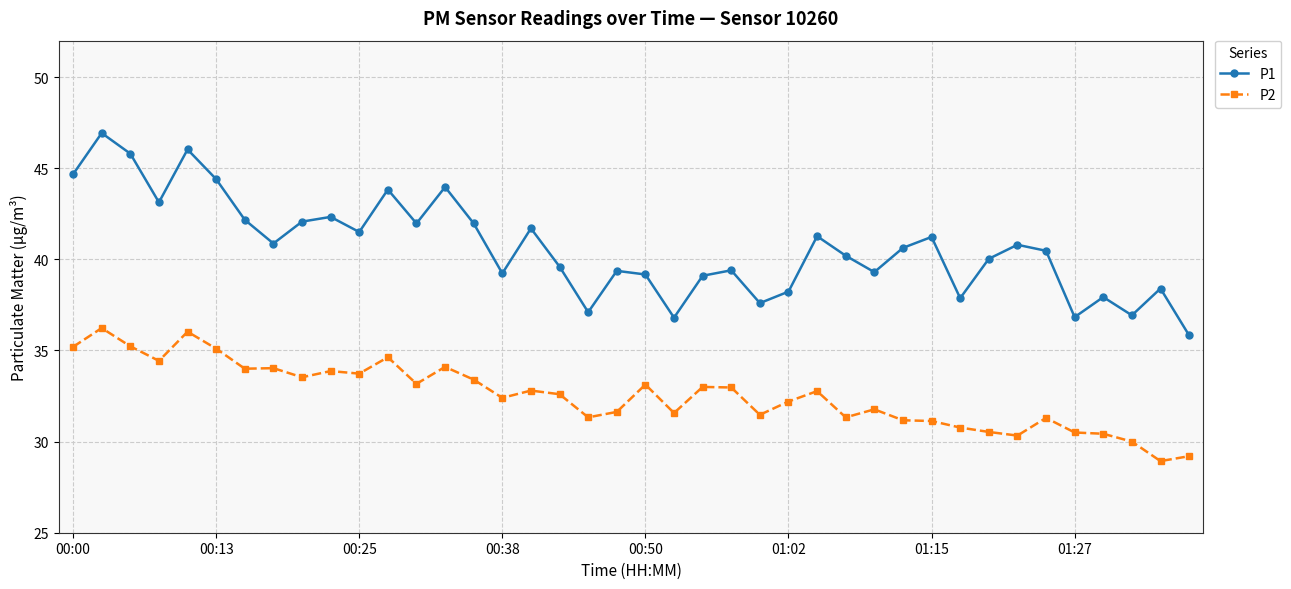

What is the value of the P1 point at the 15th from the left?

42.0